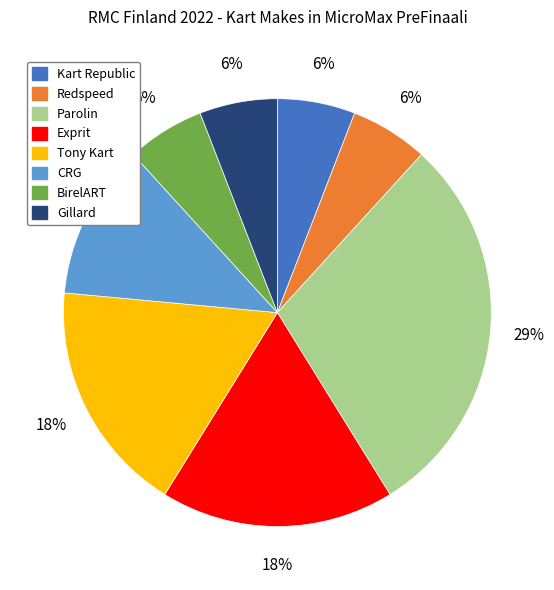

True or false: Gillard accounts for 16% of the total.

False